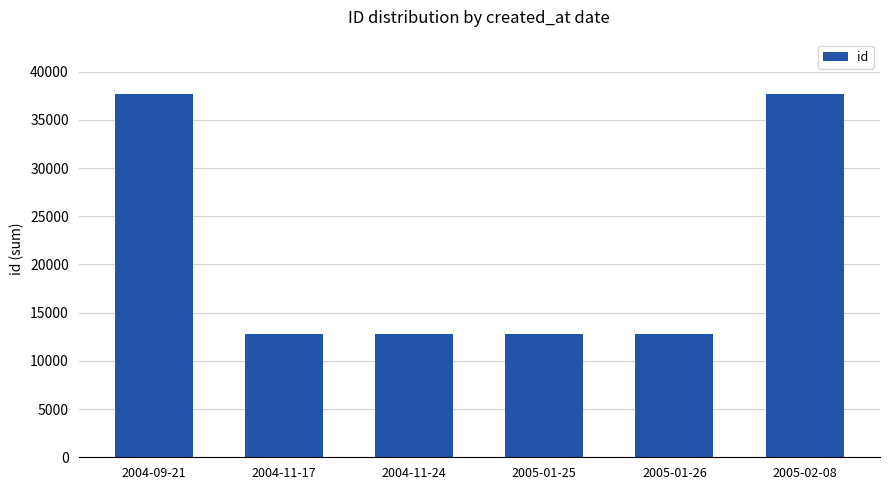

What is the smallest value displayed?

12746